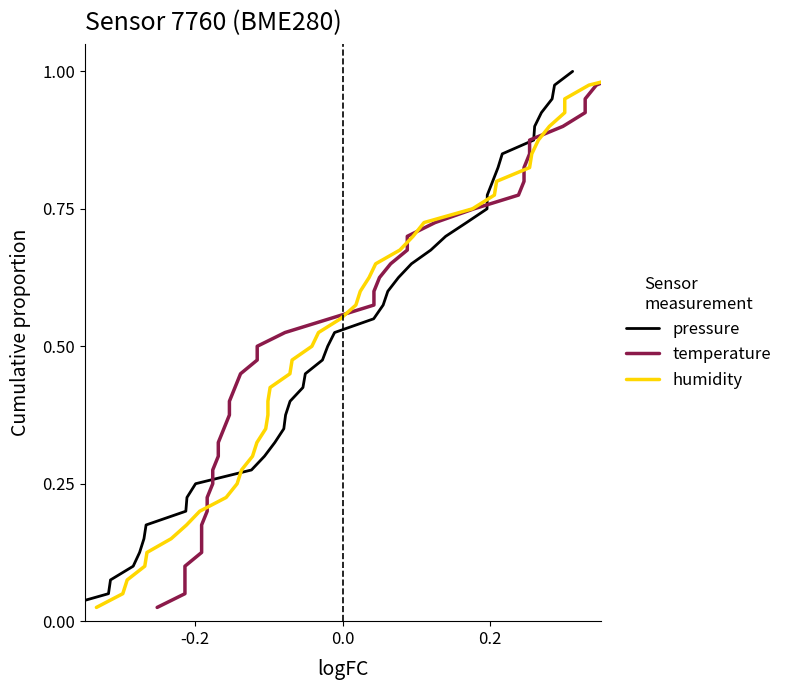

Which series has the largest total across all categories?

pressure